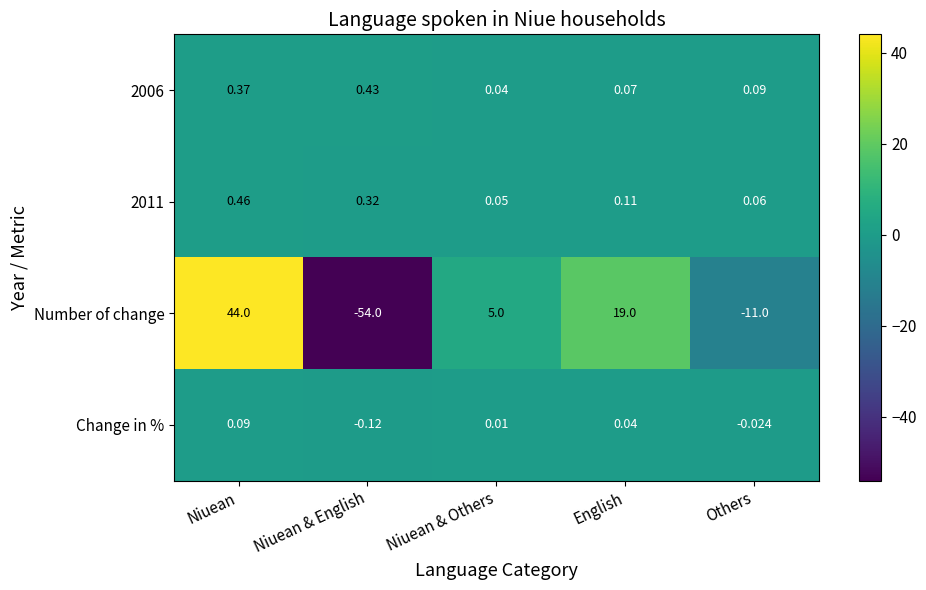

Which category has the lowest value across all series?

Niuean & English